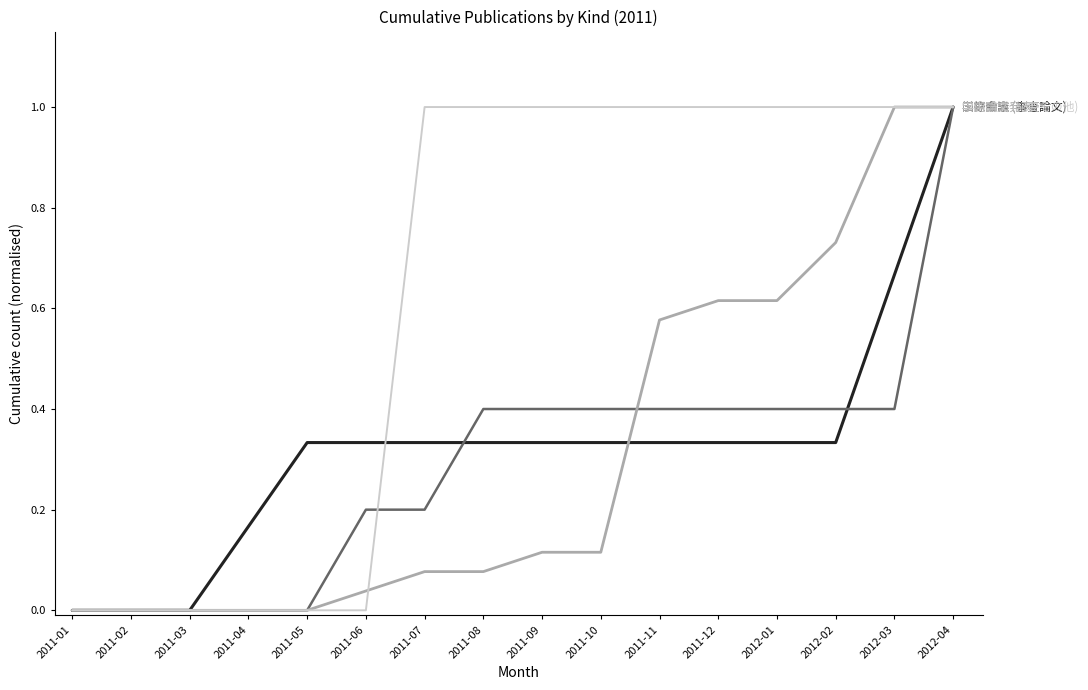

What is the greatest value displayed?

1.0